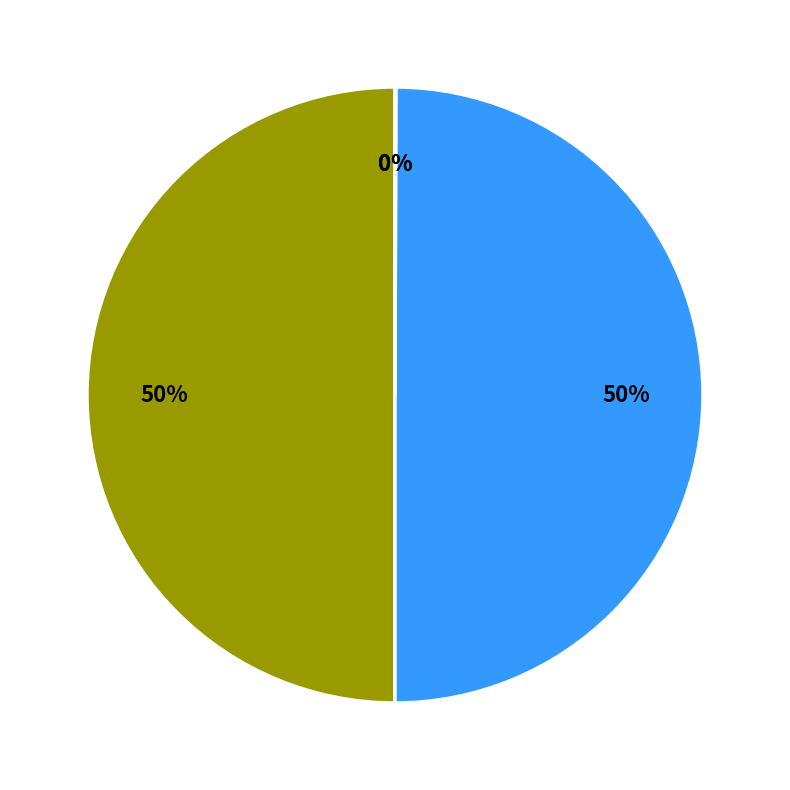

To the nearest percent, what is the average slice percentage?

25%